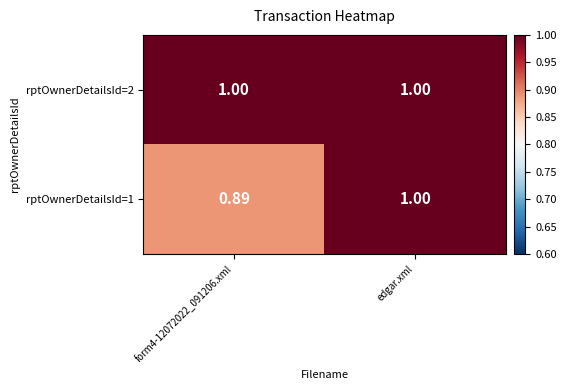

Is the value of rptOwnerDetailsId=2 at form4-12072022_091206.xml greater than the value of rptOwnerDetailsId=1 at form4-12072022_091206.xml?

Yes